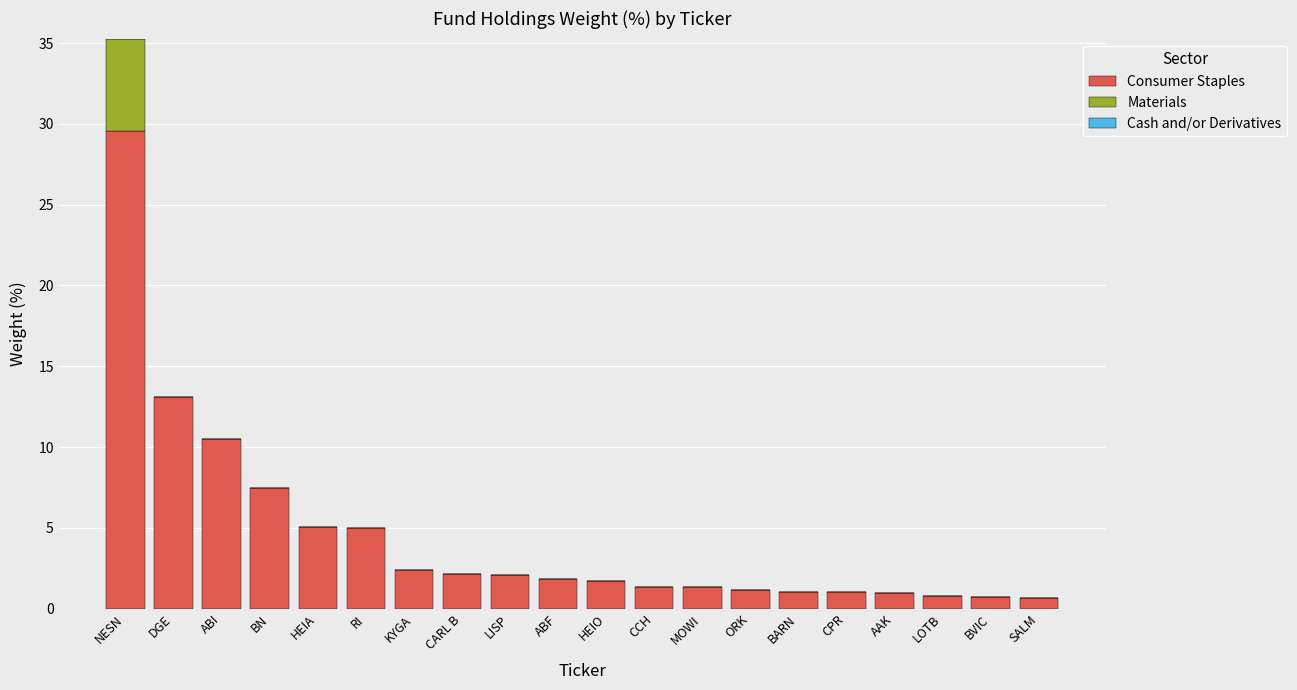

What is the sum of all Consumer Staples values?

89.9